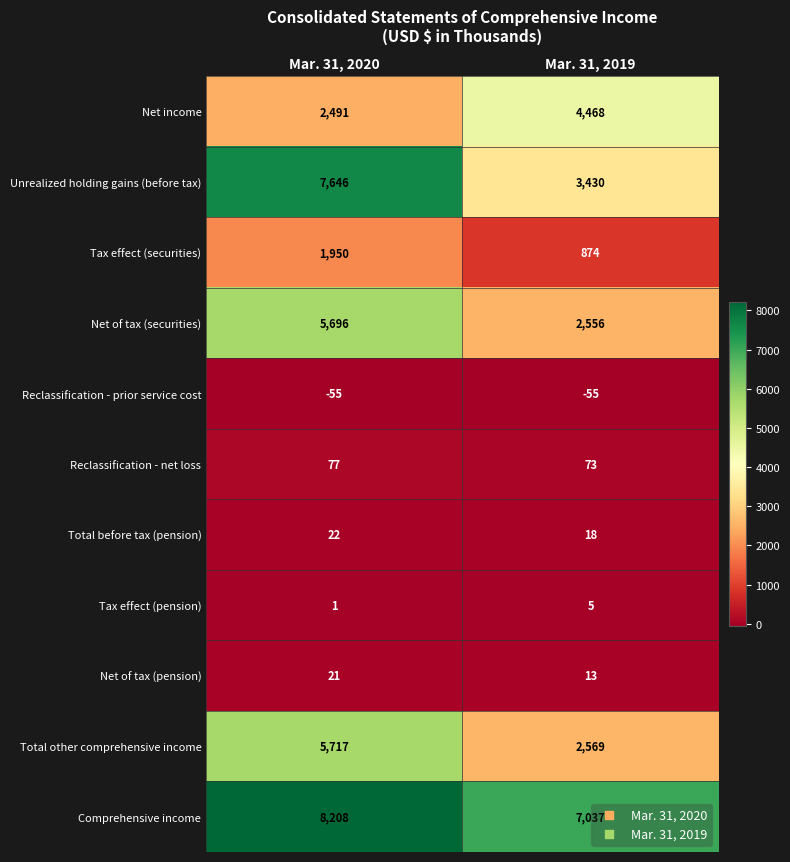

Which series has the largest range (max minus min)?

Unrealized holding gains (before tax)